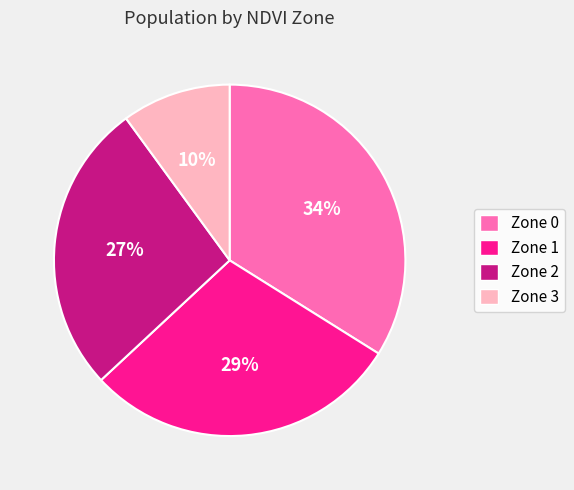

Rank the categories by value from highest to lowest.

Zone 0, Zone 1, Zone 2, Zone 3